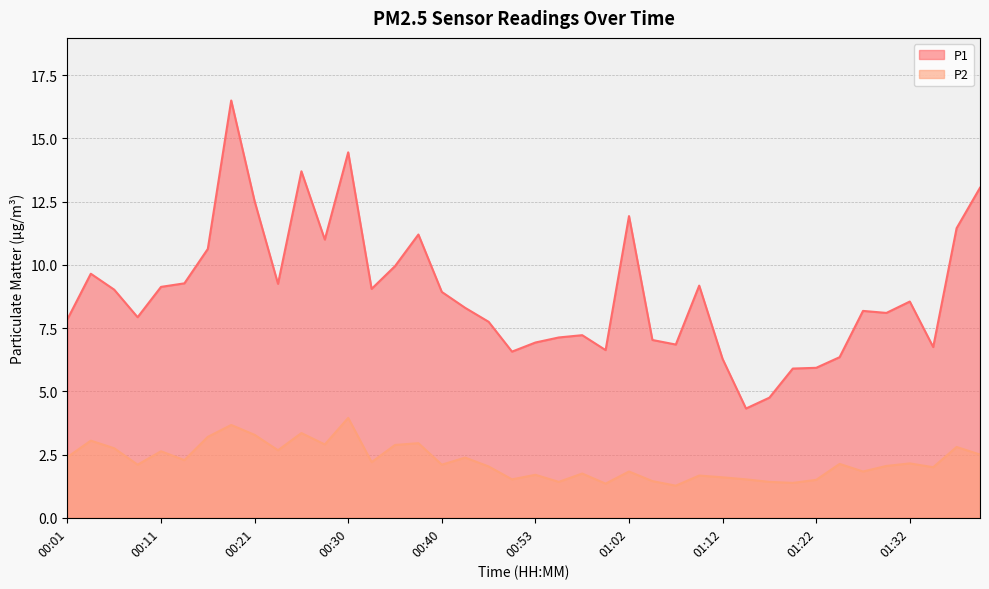

How many interior local valleys does the P1 (line) series have?

10